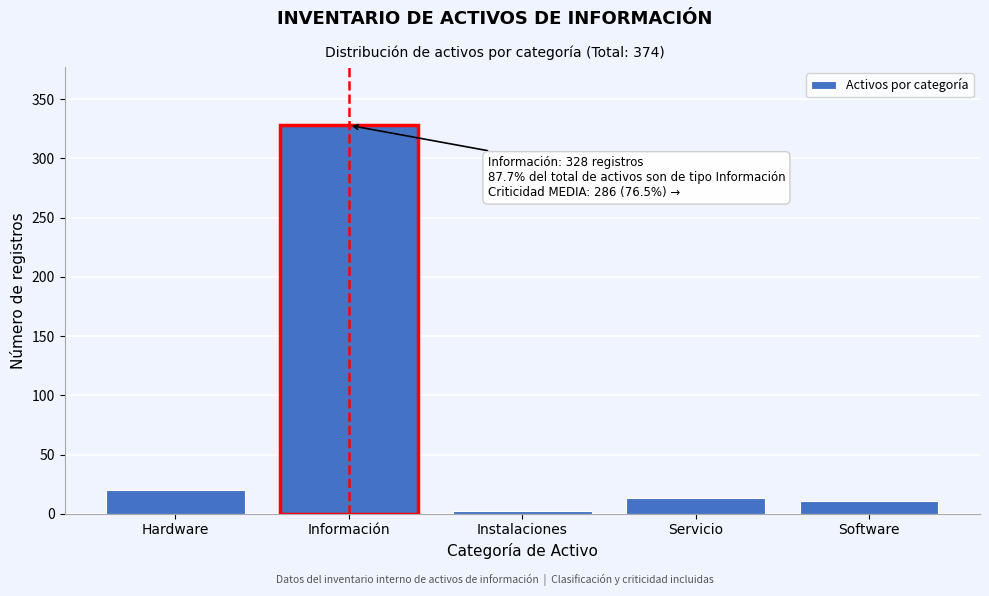

Reading right to left, what are all the values shown in this chart?

11	13	2	328	20